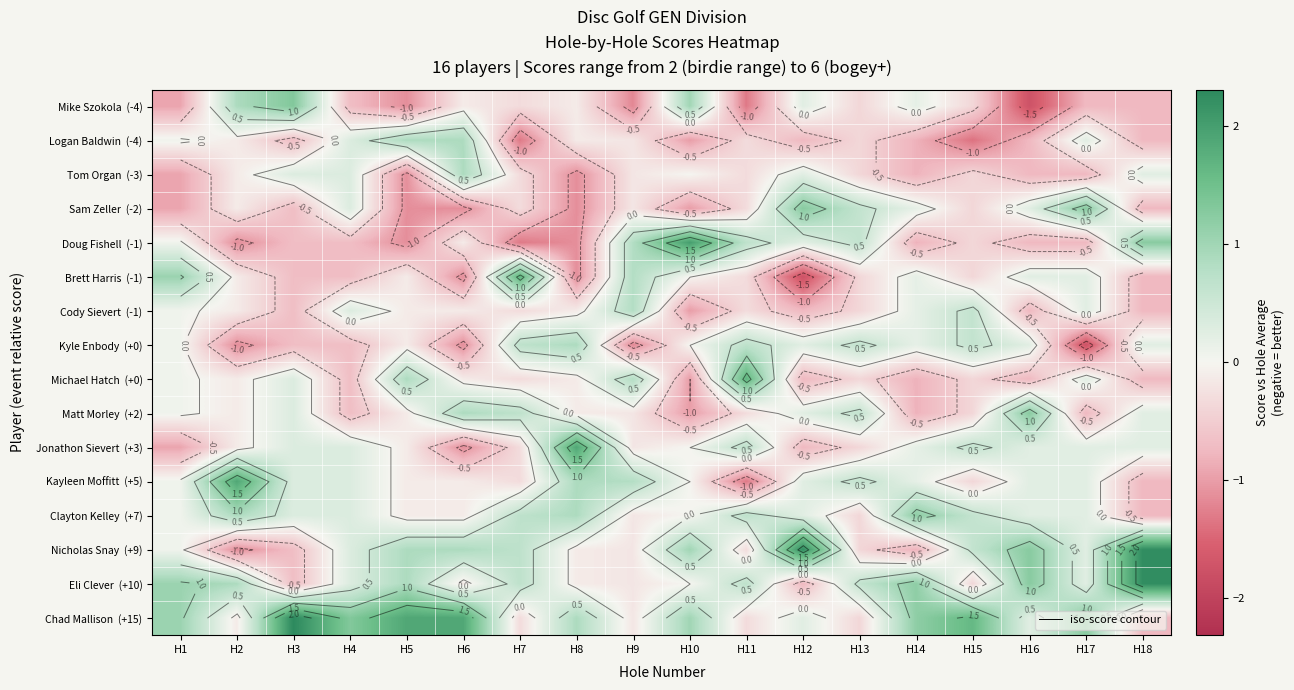

What is the approximate value of Cody Sievert (-1) at H2?

-0.1